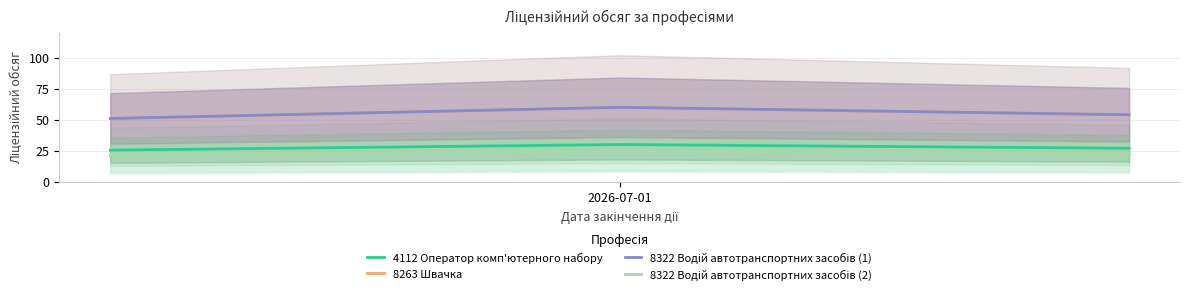

What is the difference between the 8322 Водій автотранспортних засобів (1) values at 2026-07-01 and 1?

9.0